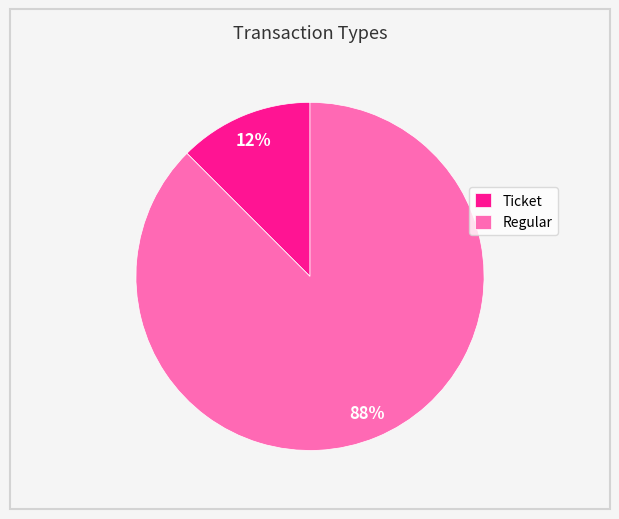

Do Regular and Ticket together represent more than half of the pie?

Yes